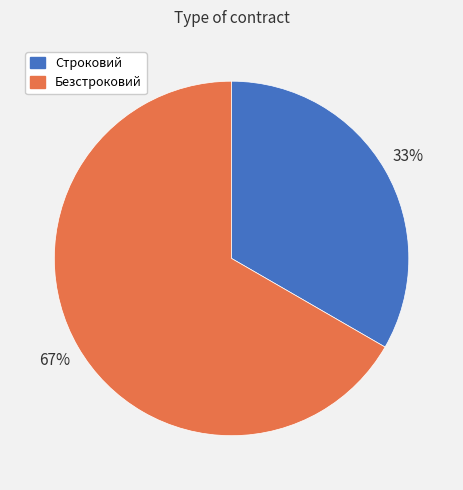

To the nearest percent, what is the average slice percentage?

50%